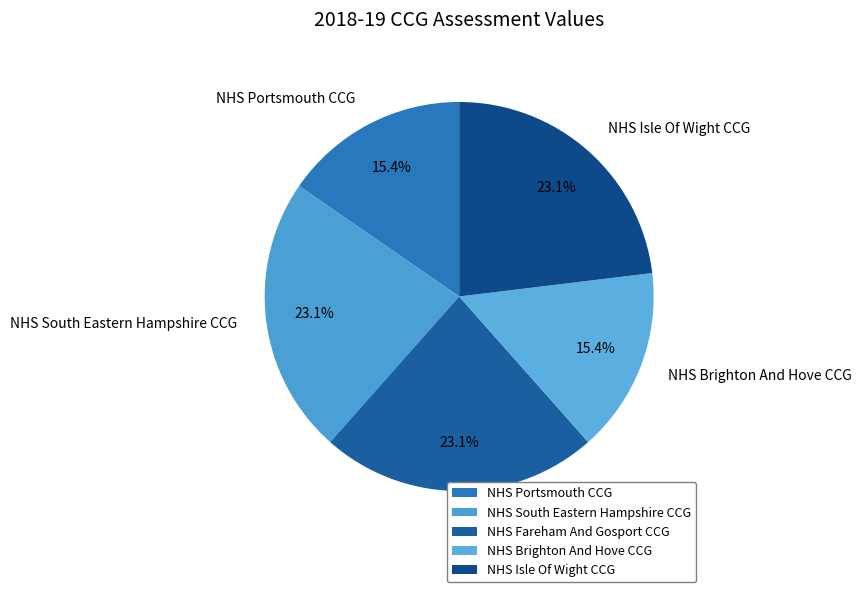

True or false: NHS Brighton And Hove CCG accounts for 28% of the total.

False